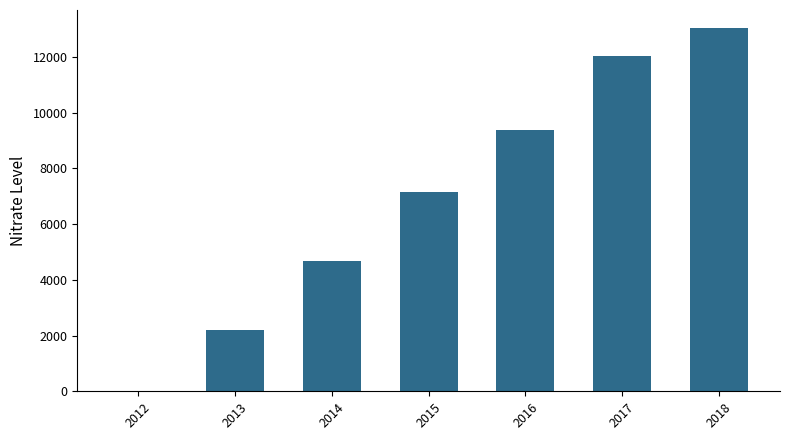

How many values are above zero?

6